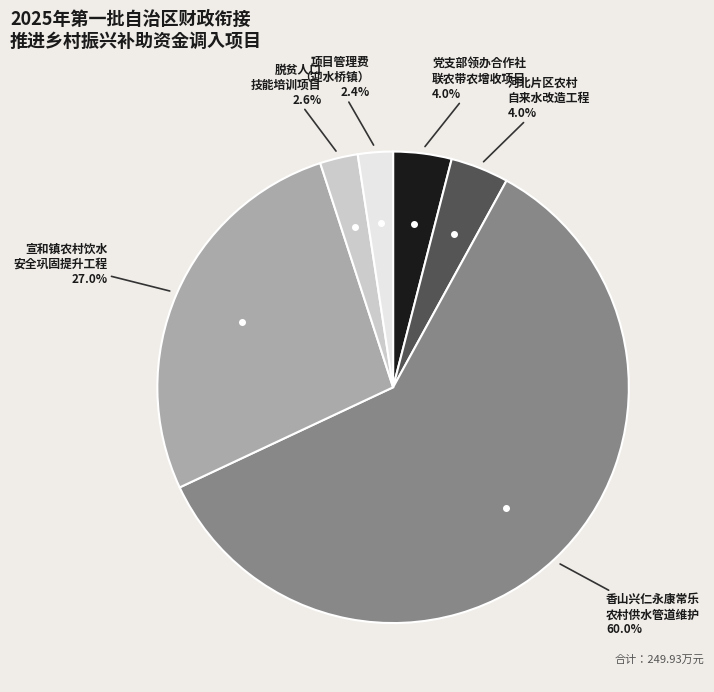

Does any single category account for the majority?

Yes